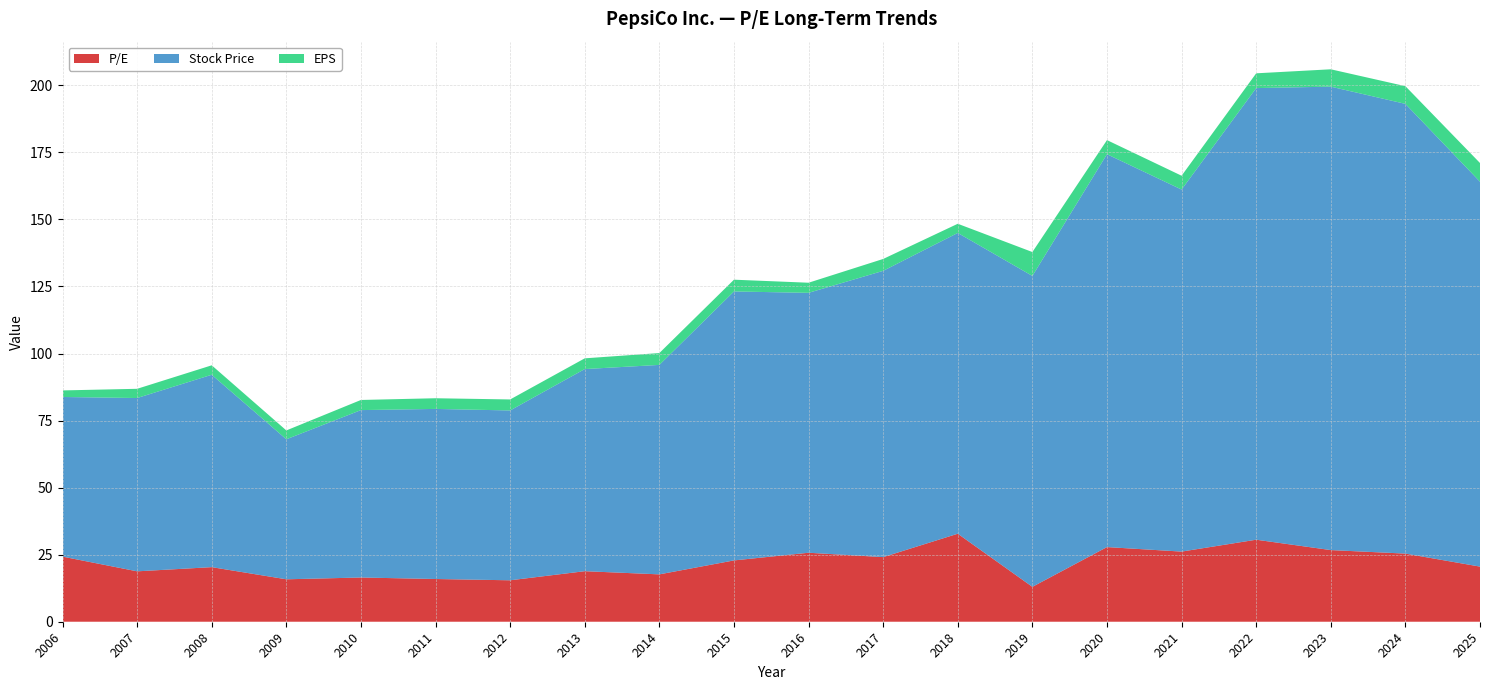

Reading left to right, list all the values displayed in this chart.

P/E: 24.3	18.8	20.4	15.8	16.5	15.9	15.4	18.8	17.7	22.9	25.7	24.1	32.8	13.0	27.8	26.1	30.6	26.7	25.4	20.6
Stock Price: 59.5	64.6	71.7	52.2	62.4	63.4	63.3	75.4	78.1	100.3	96.9	106.7	112.1	115.9	146.5	135.0	168.4	172.8	167.7	143.5
EPS: 2.5	3.4	3.5	3.3	3.8	4.0	4.1	4.0	4.4	4.4	3.8	4.4	3.4	8.9	5.3	5.2	5.5	6.5	6.6	7.0